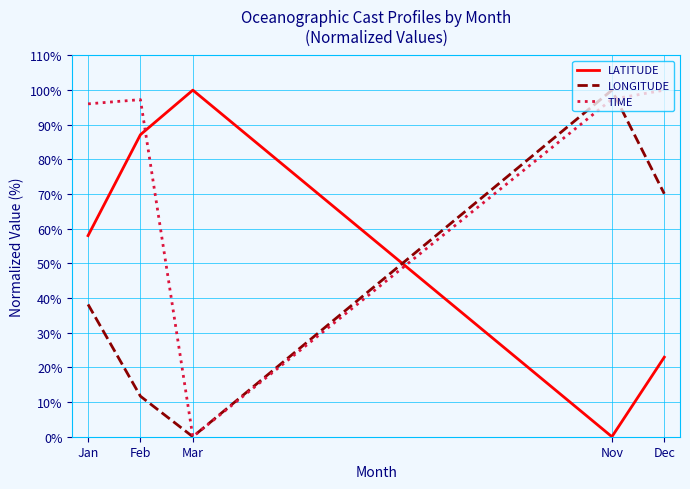

What is the difference between the maximum and minimum values in the TIME series?

100.0